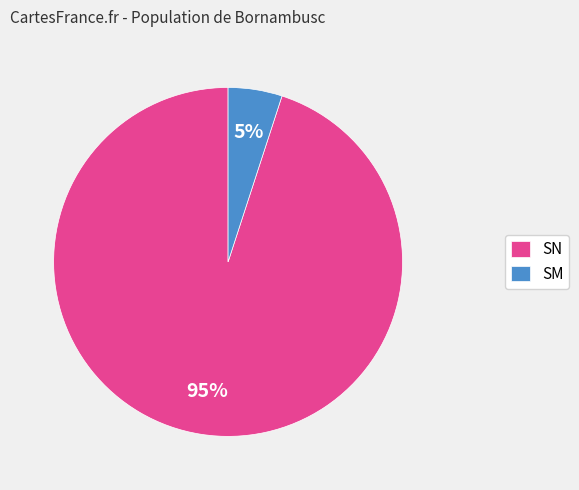

Which slice is the smallest?

SM